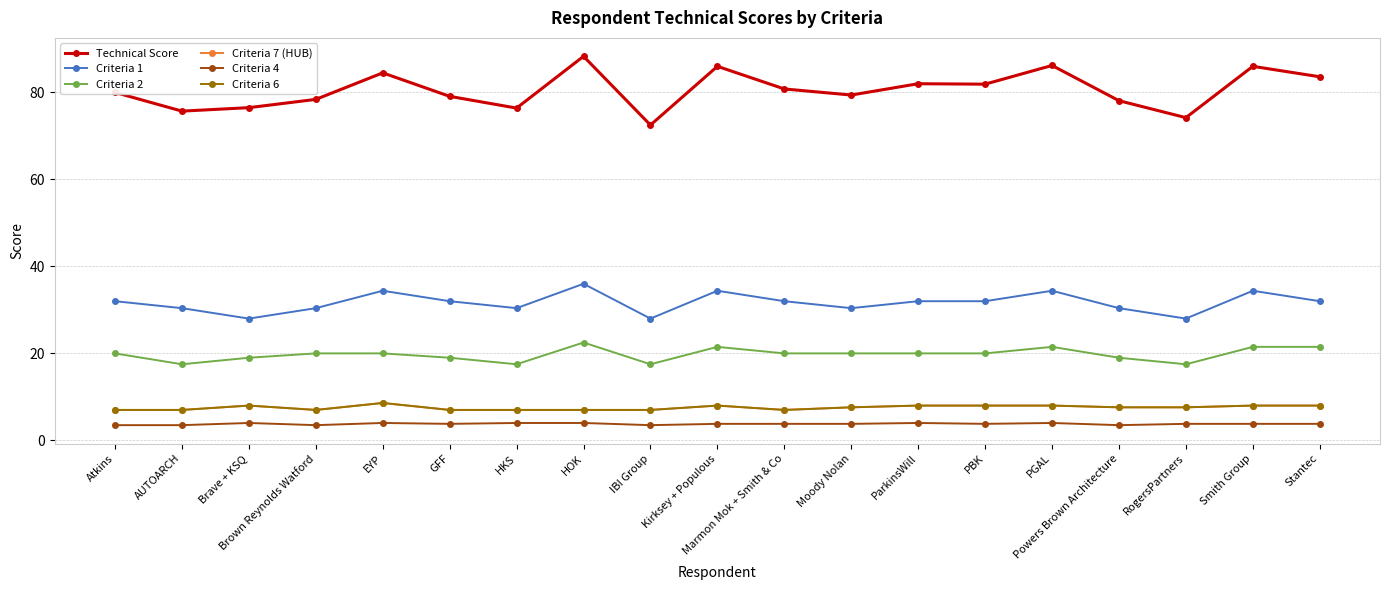

What is the average value of the Technical Score series?

80.5